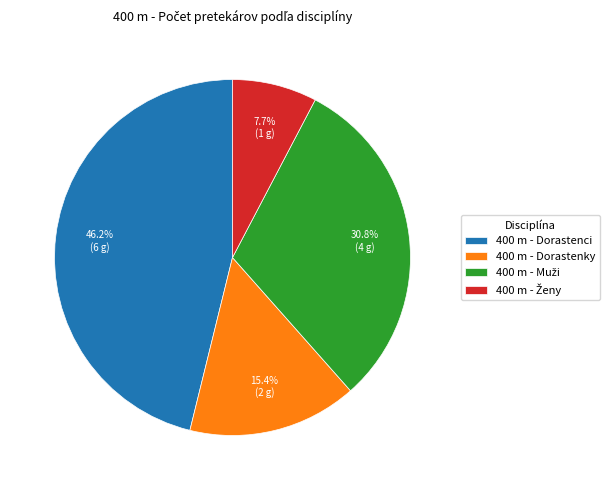

How much of the chart is everything except 400 m - Dorastenci?

53.8%